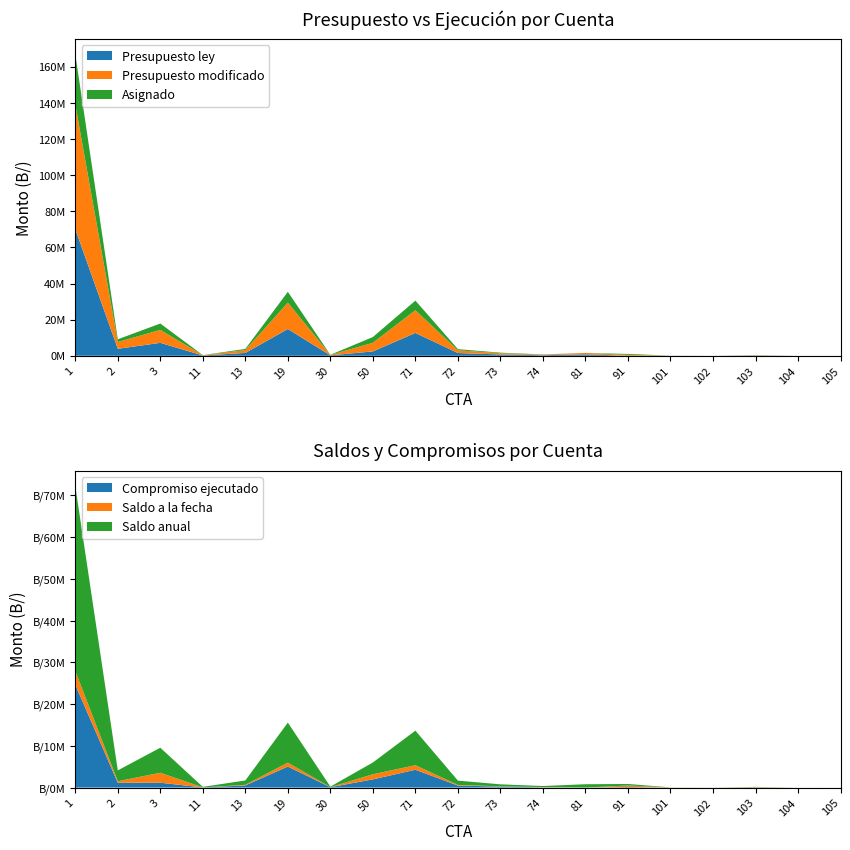

Reading left to right, what are all the values shown in this chart?

Saldo a la fecha: 3262269.5	360173.0	2387232.2	12492.0	134466.0	939185.1	2000.0	1222072.5	1081245.3	148710.8	68743.7	66373.2	0.0	363133.0	22230.0	8745.0	68453.6	1170.0	4400.0
Saldo anual: 44331842.5	2609293.0	5995382.2	126259.1	1050031.1	9585574.1	132200.0	2825907.5	8281832.3	1025529.8	477922.7	241736.2	800000.0	363133.0	22230.0	8745.0	68453.6	1170.0	4400.0
Presupuesto modificado: 68985320.0	3755498.0	7154841.0	157187.0	1569540.0	14622398.0	223200.0	4788558.0	12551365.0	1514131.0	706593.0	302825.0	800000.0	500000.0	22230.0	8745.0	93056.0	1170.0	4400.0
Asignado: 27915747.0	1506378.0	3546691.0	43420.0	653975.0	5976009.0	93000.0	3184723.0	5350778.0	637312.0	297414.0	127462.0	0.0	500000.0	22230.0	8745.0	93056.0	1170.0	4400.0
Compromiso ejecutado: 24653477.5	1146205.0	1159458.8	30928.0	519509.0	5036823.9	91000.0	1962650.5	4269532.7	488601.2	228670.3	61088.8	0.0	136867.0	0.0	0.0	24602.3	0.0	0.0
Presupuesto ley: 70185320.0	3855498.0	7154841.0	157187.0	1569540.0	14822398.0	223200.0	2405758.0	12651365.0	1514131.0	706593.0	302825.0	800000.0	0.0	41230.0	8745.0	142461.0	7170.0	4400.0